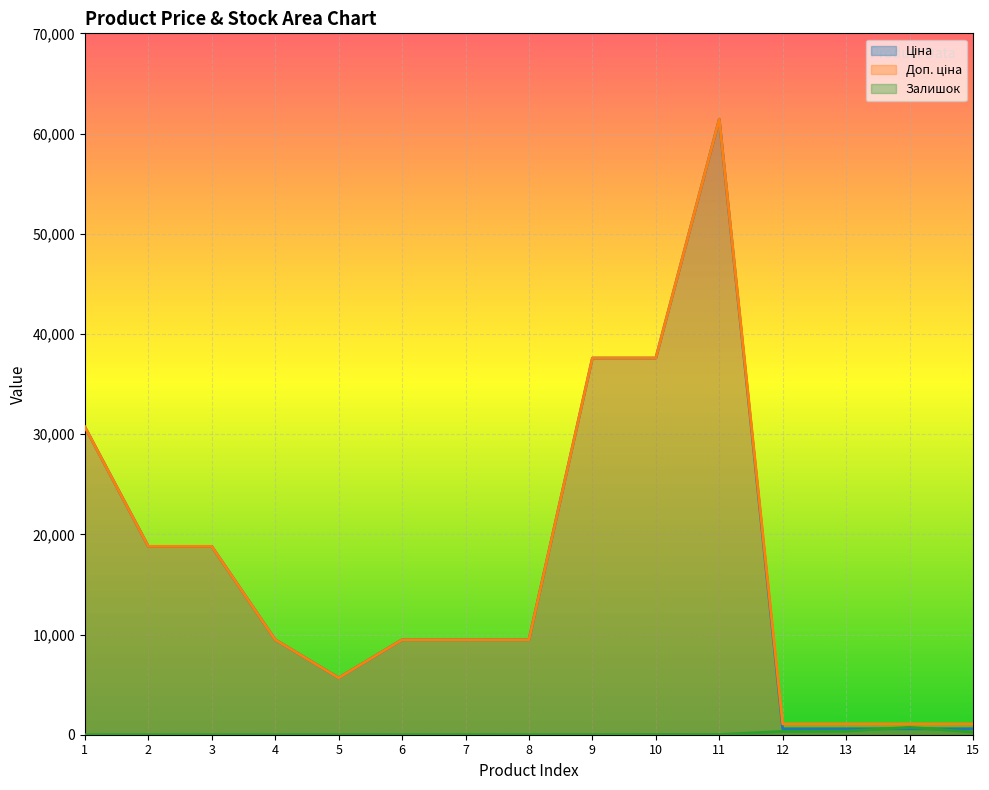

Where is the first local maximum for Доп. ціна?

11